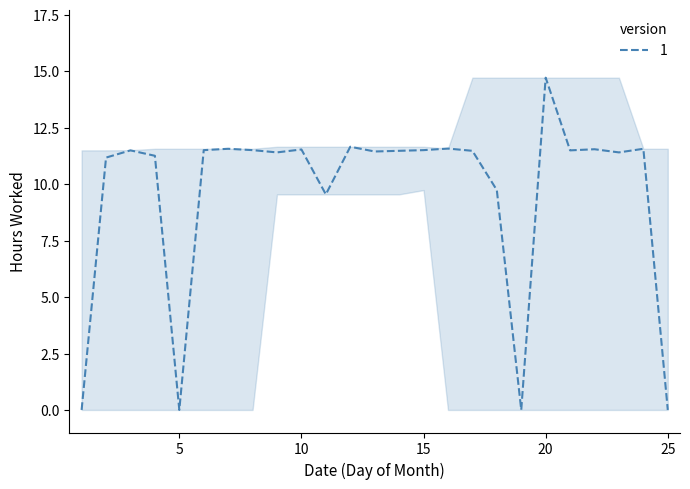

What is the average value?

9.6